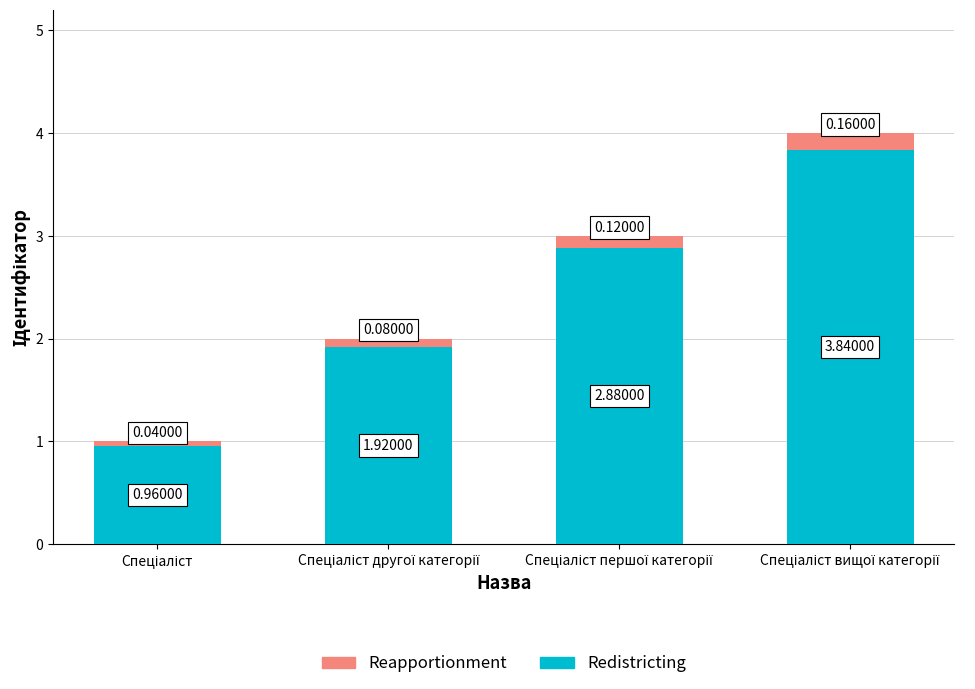

How many series are shown in this chart?

2